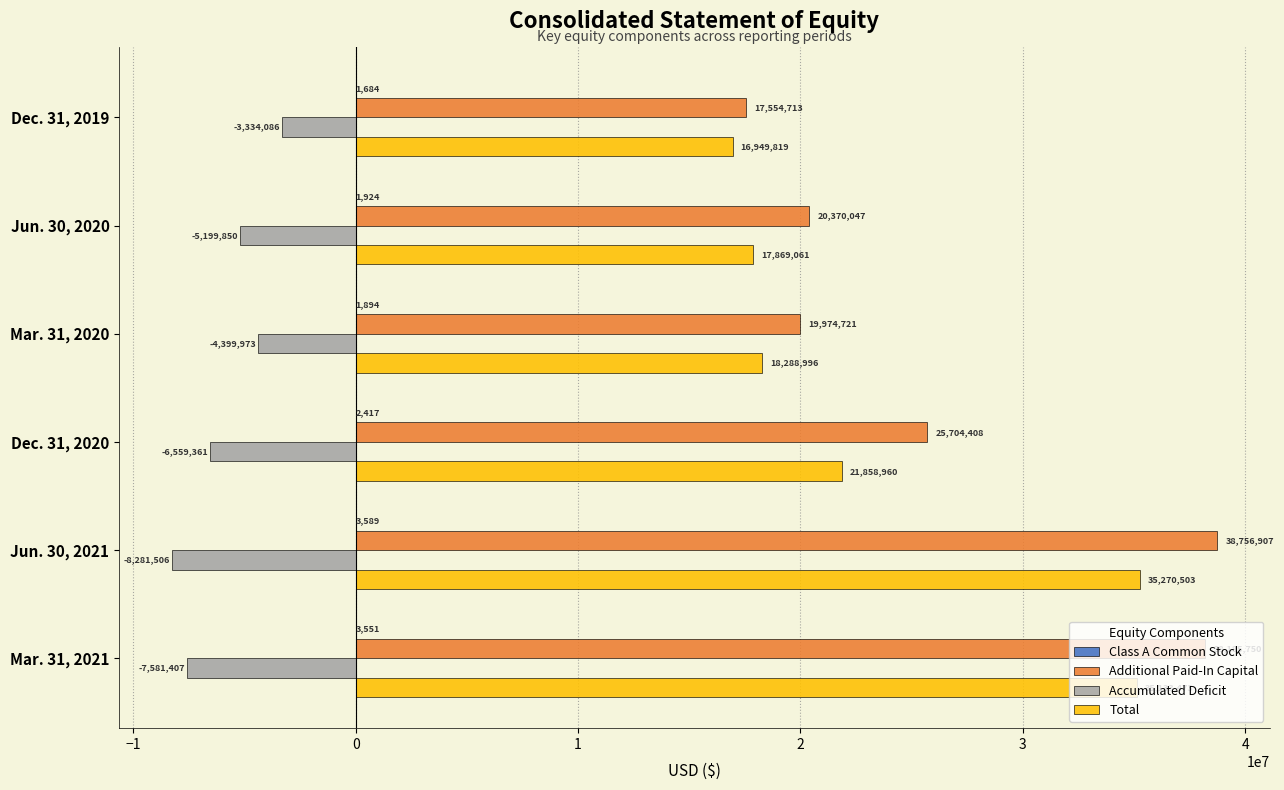

What is the sum of the Total values at Mar. 31, 2020 and Jun. 30, 2021?

53559499